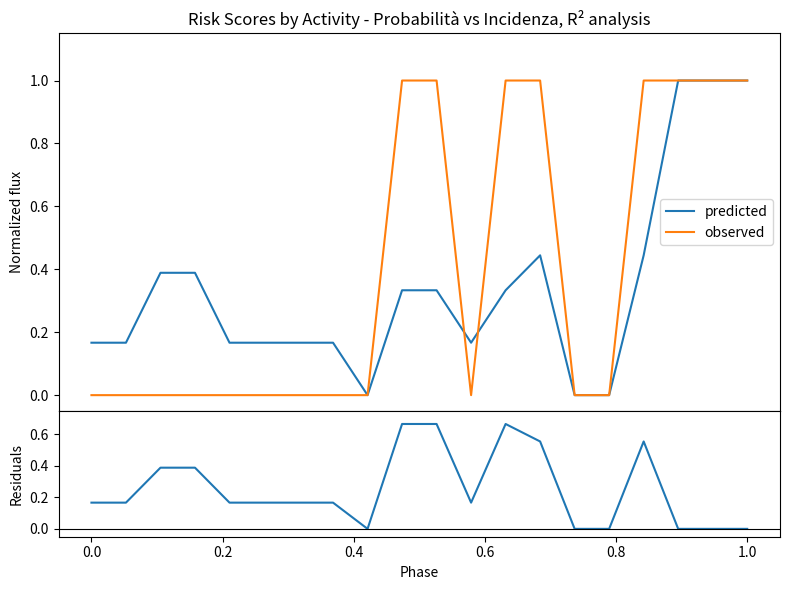

True or false: predicted has a value of -0.6 at 14.

False